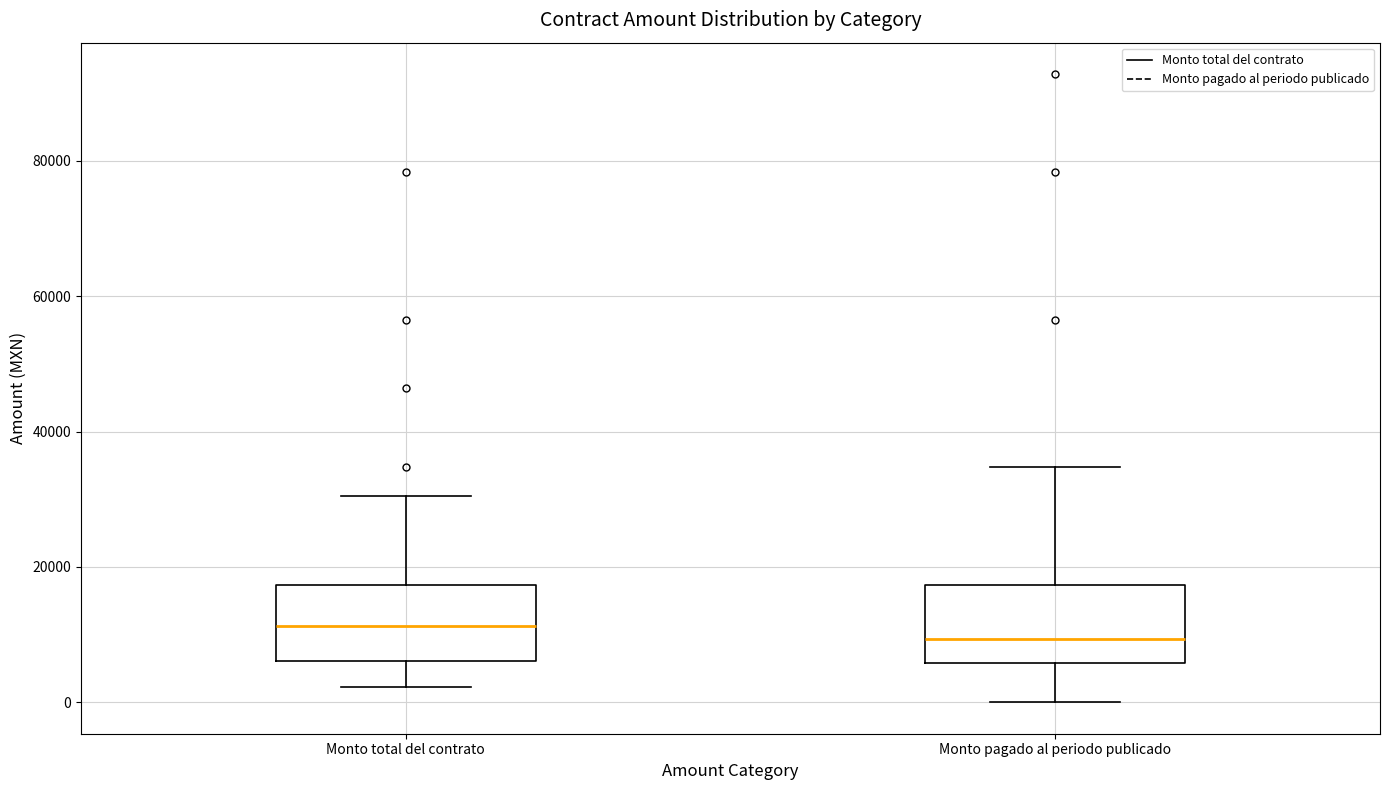

Which box has the lowest median line?

Monto pagado al periodo publicado